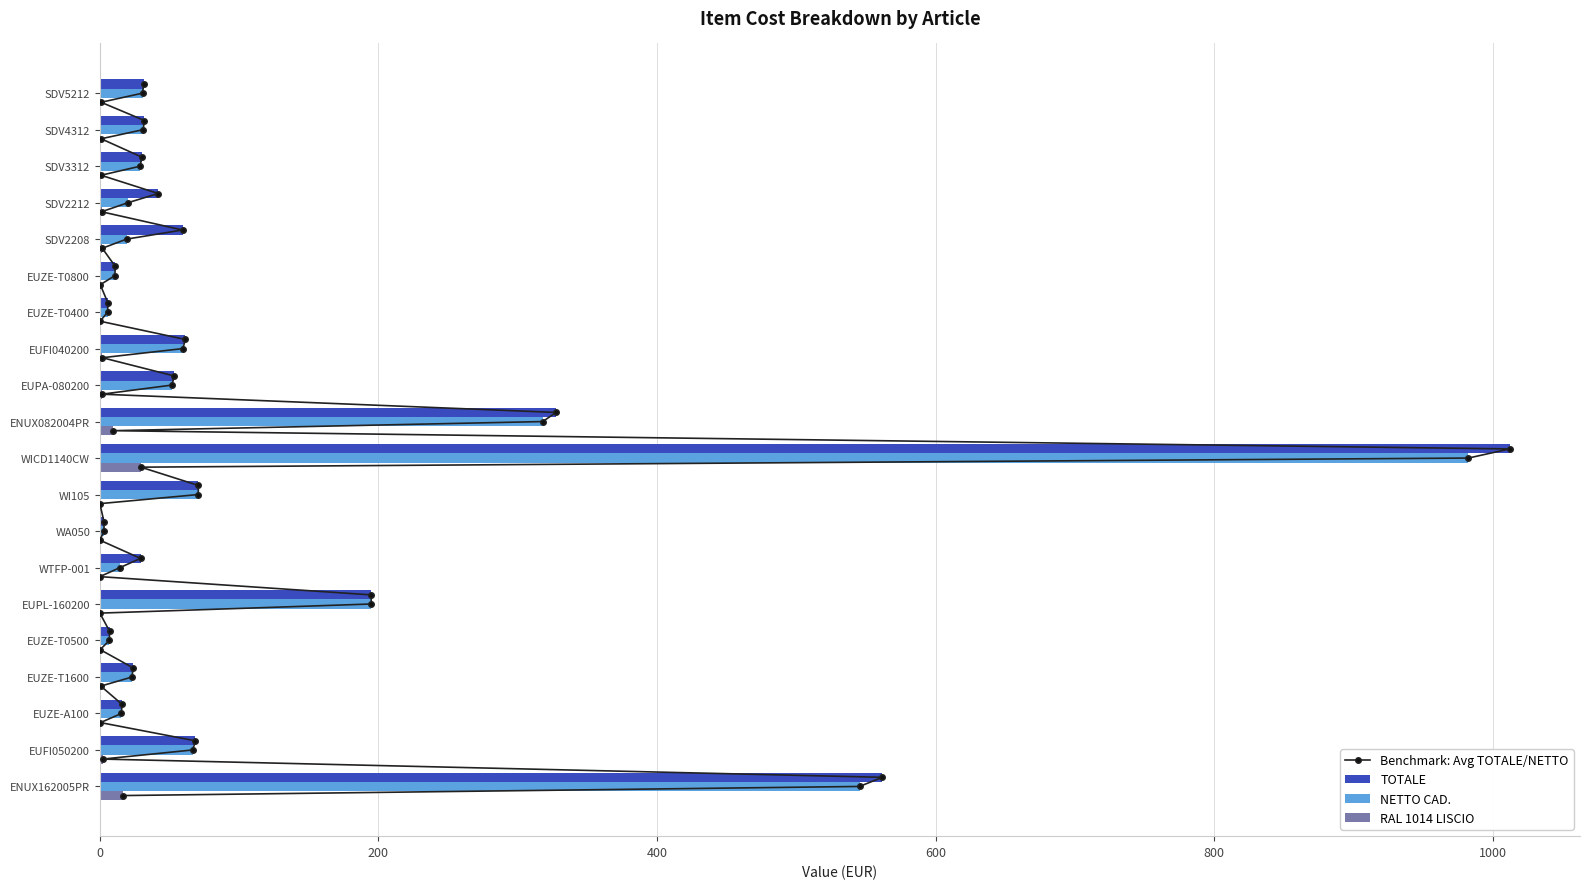

What is the label of the 20th bar from the left?

SDV5212